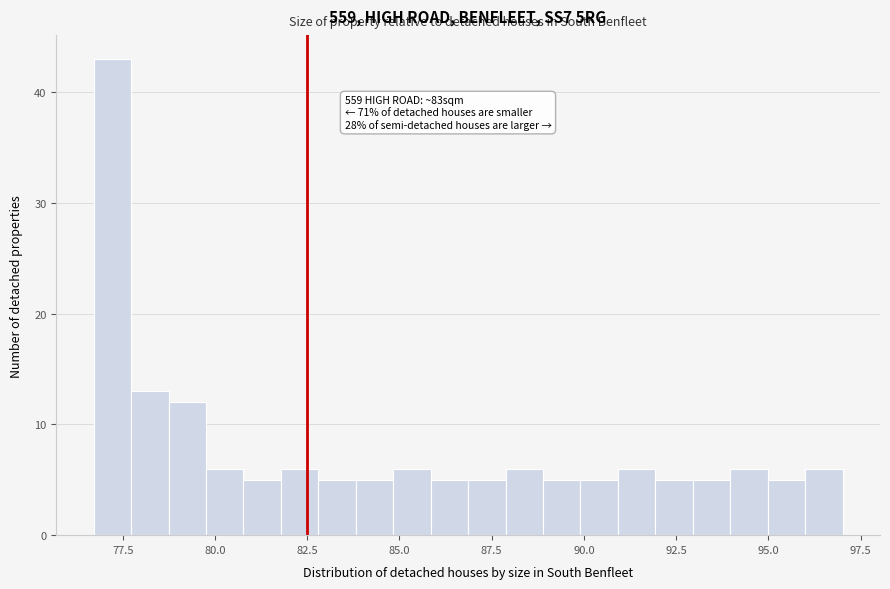

Read against the x-axis, roughly where is the centre of the tallest bar?

77.0